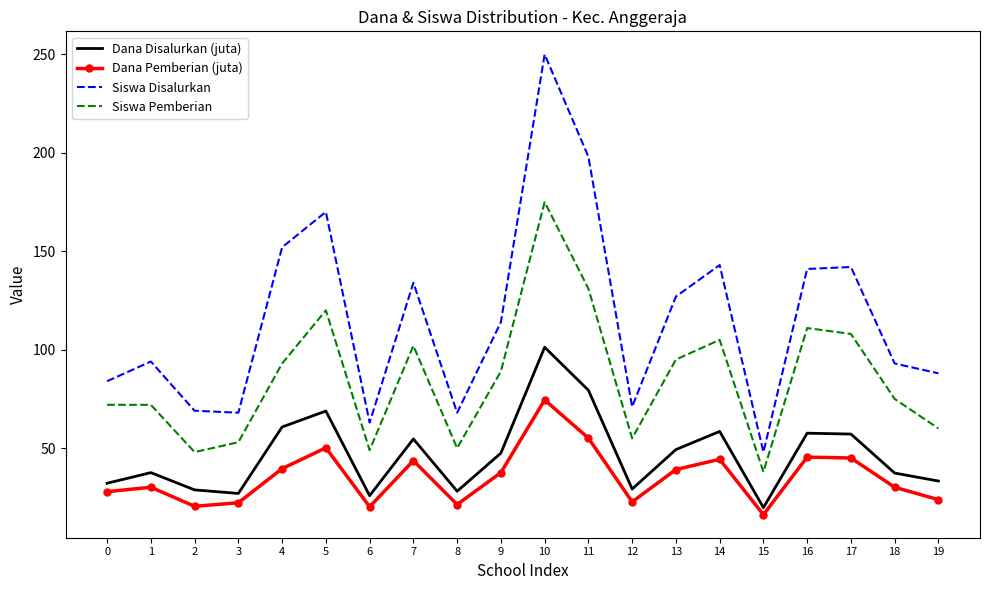

Is it true that Dana Pemberian (juta) equals 79.5 at 16?

False